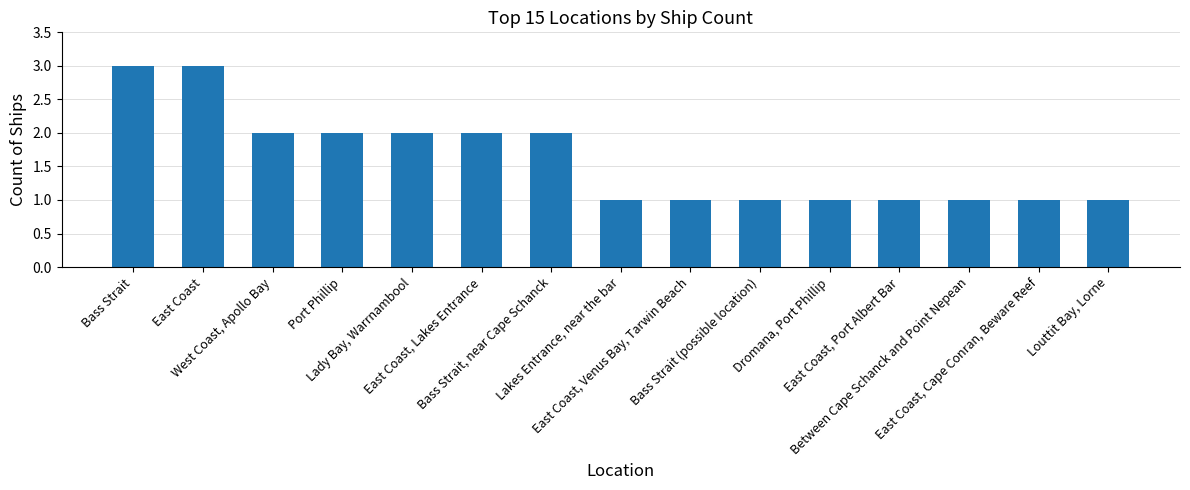

What is the value of the 9th bar from the left?

1